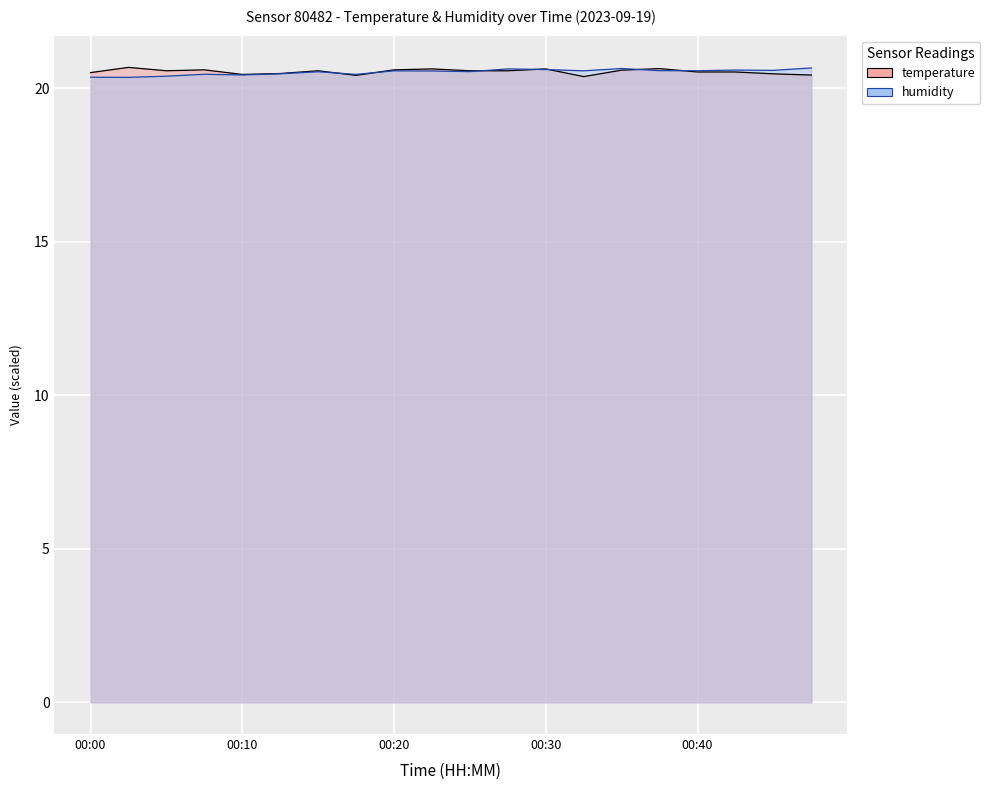

At which category does temperature reach its first local valley?

00:05